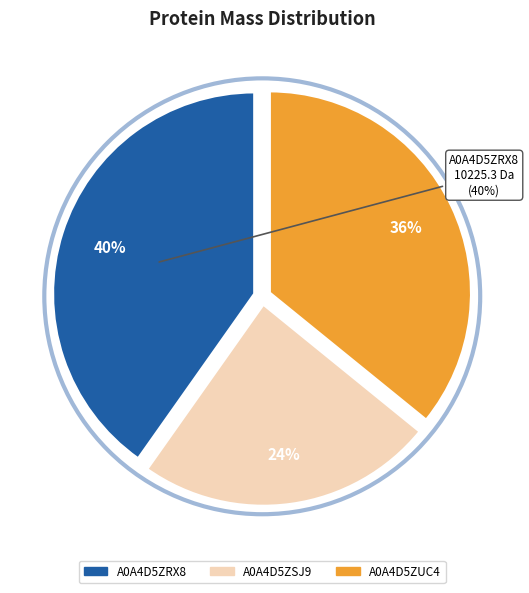

To the nearest percent, what is the difference between the largest and smallest slice percentages?

16%